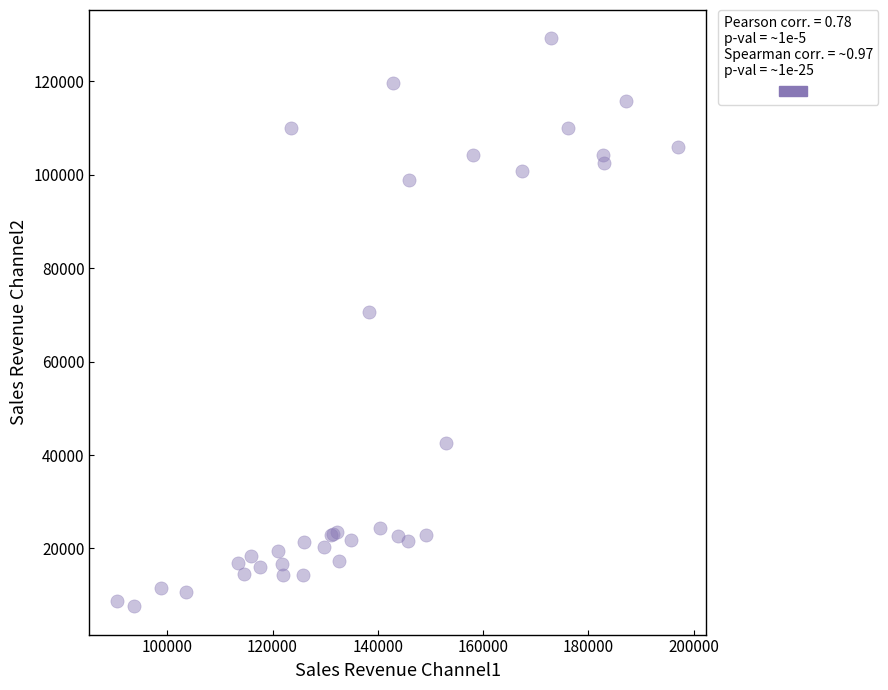

What Y value in the scatter plot is closest to 68405?

70583.0